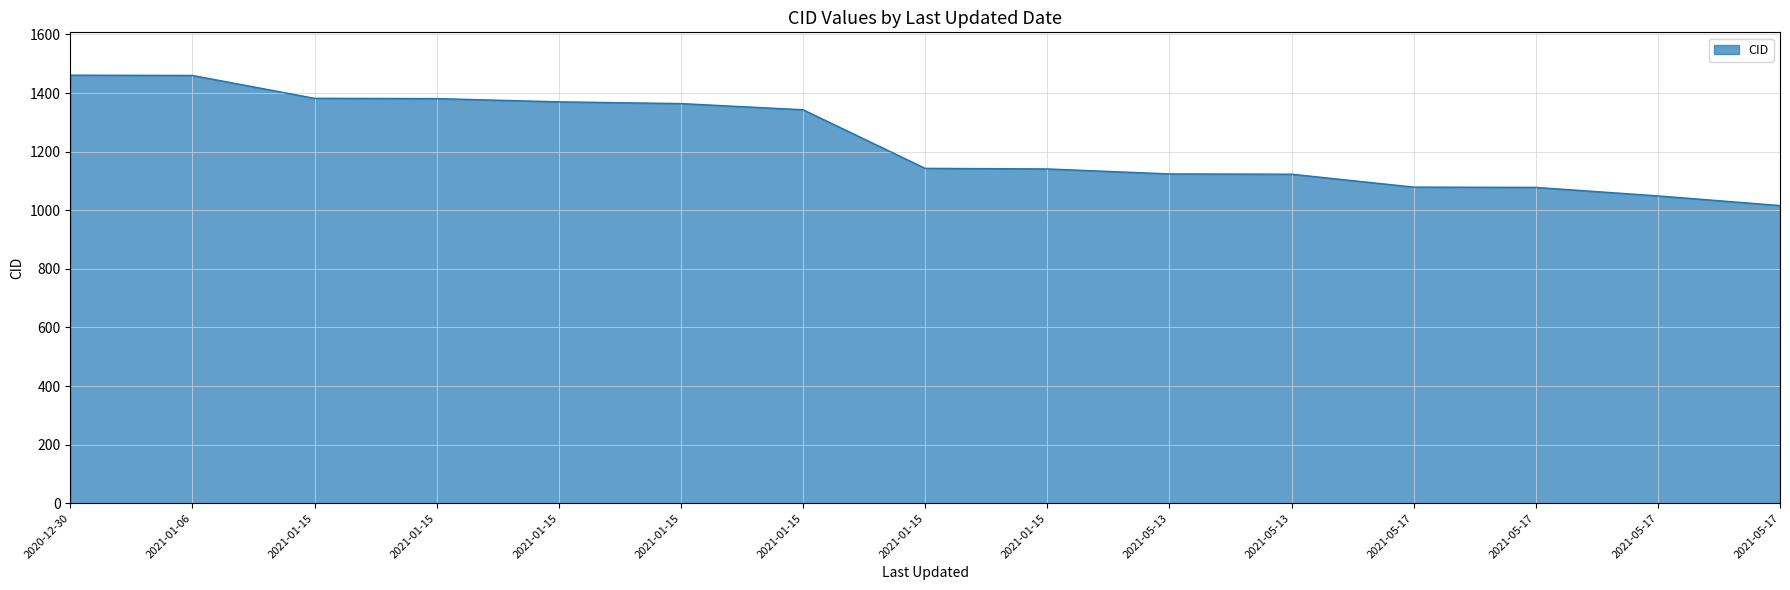

Does the chart display data point markers on the line(s)?

No